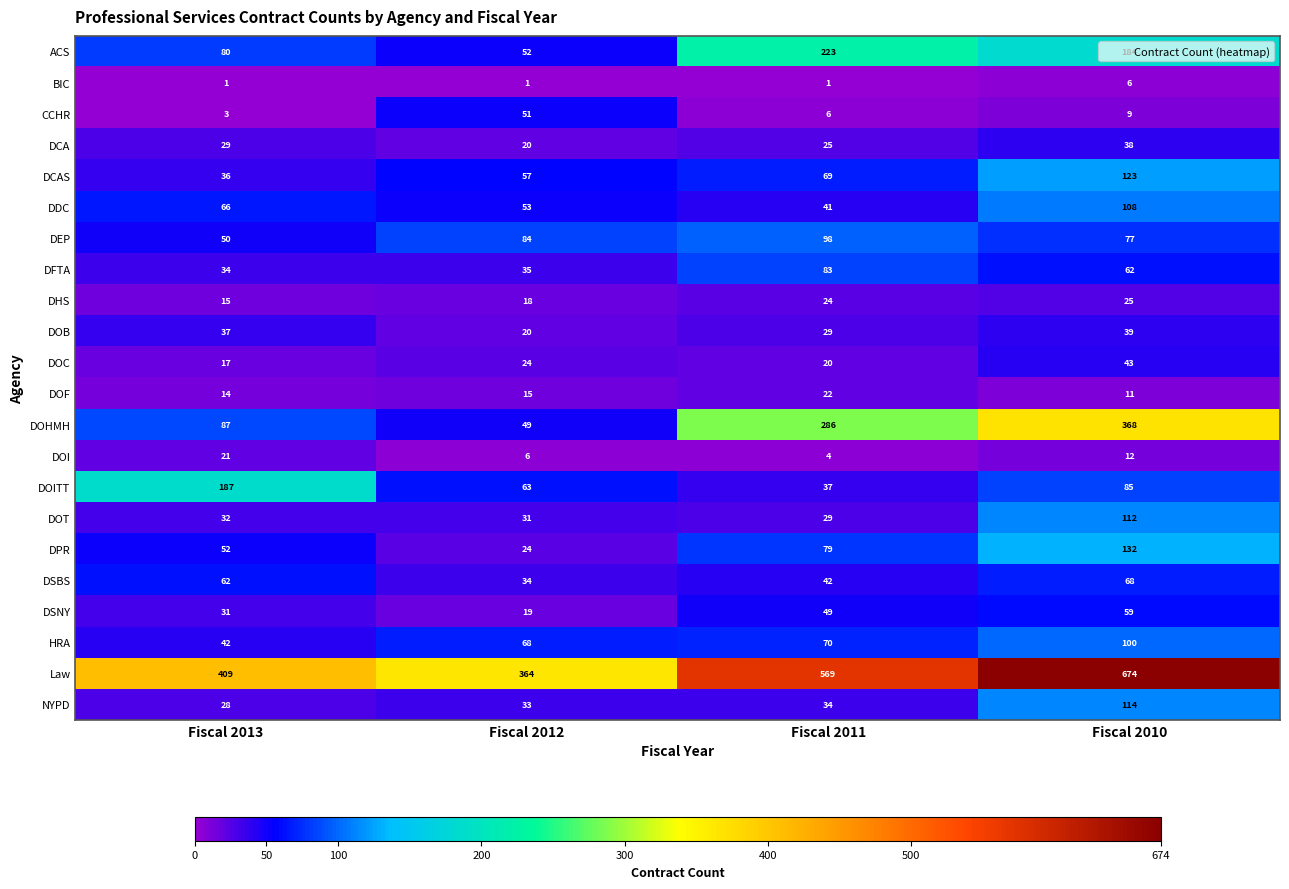

Which series changed the most between Fiscal 2012 and Fiscal 2011?

DOHMH